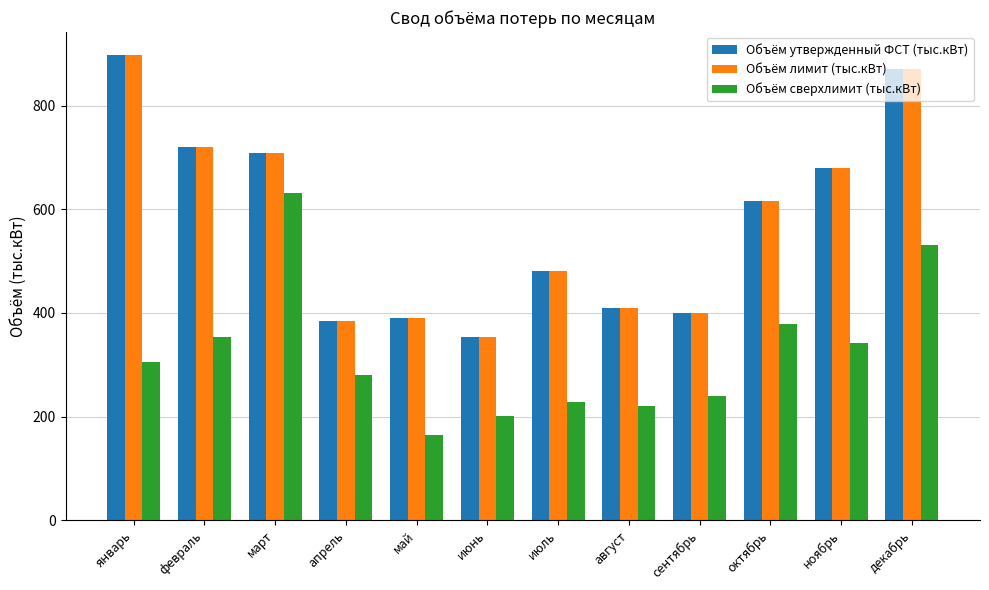

What is the smallest value displayed?

164.5